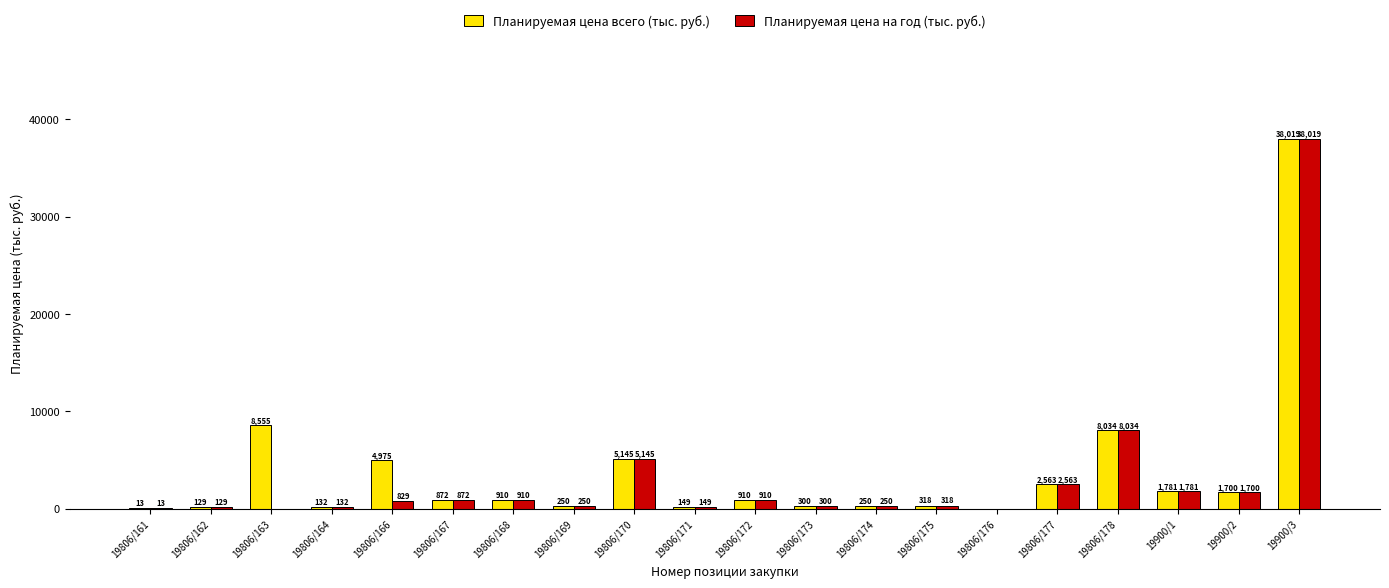

How many data points in Планируемая цена всего (тыс. руб.) are above 909?

10